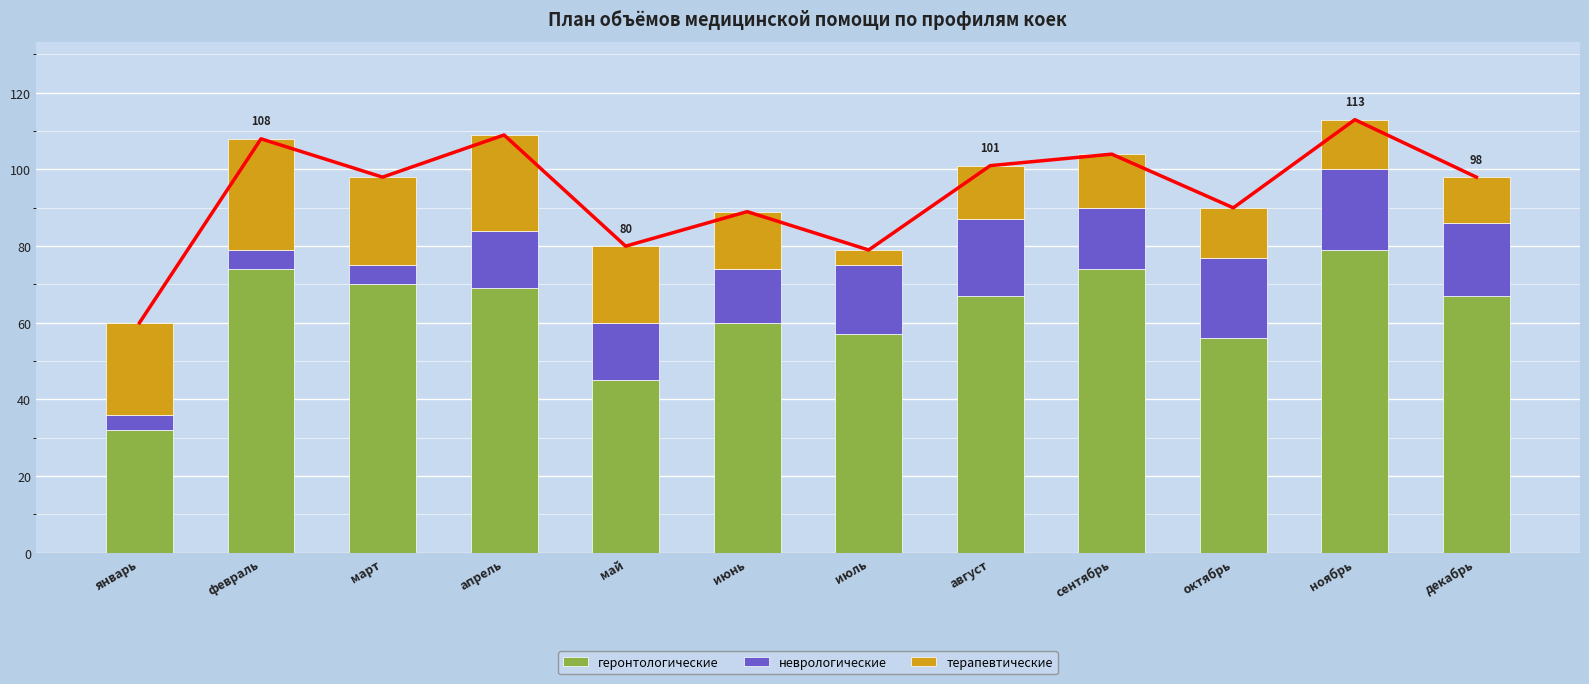

What is the label of the 3rd bar from the right?

октябрь